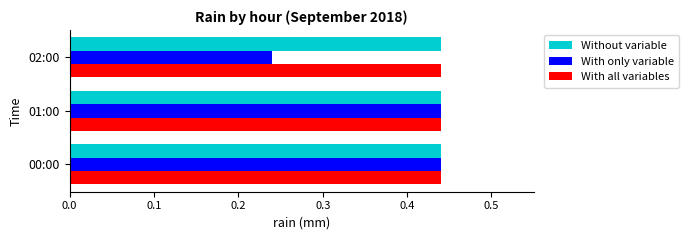

What is the total value across all series at 00:00?

1.3